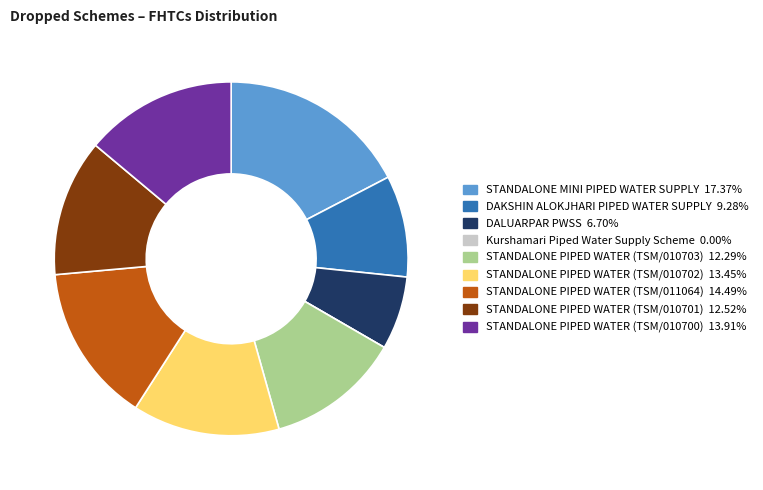

Is the sum of STANDALONE PIPED WATER (TSM/010702) and DAKSHIN ALOKJHARI PIPED WATER SUPPLY greater than half?

No